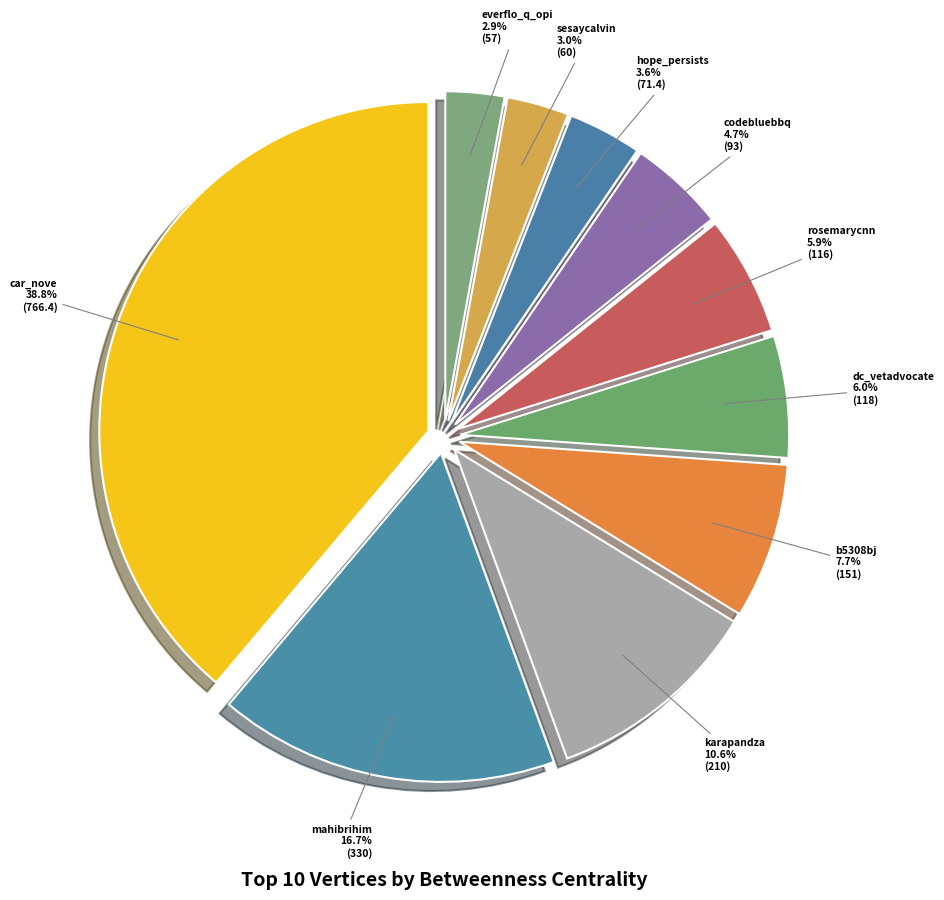

Does codebluebbq account for over 50% of the chart?

No